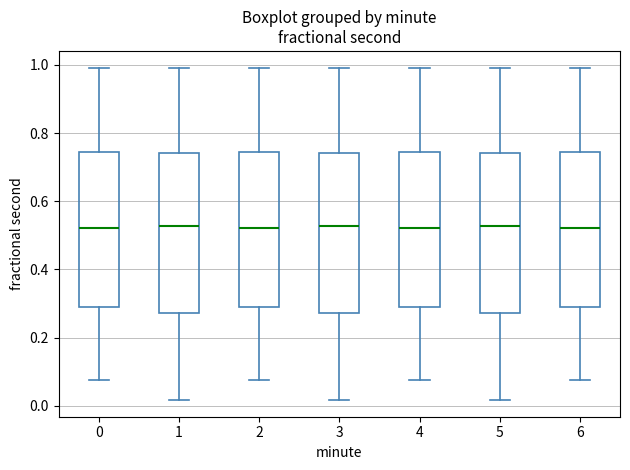

Reading left to right, transcribe this box plot: for each box, give where its median line is, the range the box spans, and where its two whiskers end, as read against the y-axis. The values are not printed on the chart, so give them approximately, as read against the axis.

0: median 0.52, box 0.28 to 0.74, whiskers 0.08 to 1.00
1: median 0.52, box 0.28 to 0.74, whiskers 0.02 to 1.00
2: median 0.52, box 0.28 to 0.74, whiskers 0.08 to 1.00
3: median 0.52, box 0.28 to 0.74, whiskers 0.02 to 1.00
4: median 0.52, box 0.28 to 0.74, whiskers 0.08 to 1.00
5: median 0.52, box 0.28 to 0.74, whiskers 0.02 to 1.00
6: median 0.52, box 0.28 to 0.74, whiskers 0.08 to 1.00